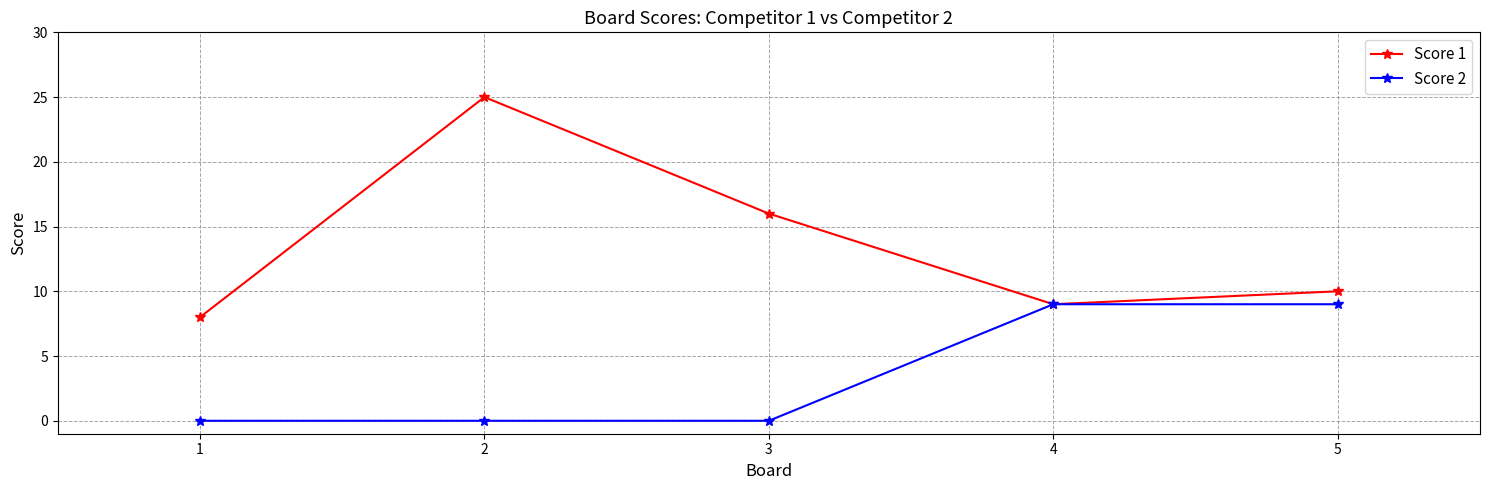

List the labels in order of Score 1 value, largest first.

2, 3, 5, 4, 1